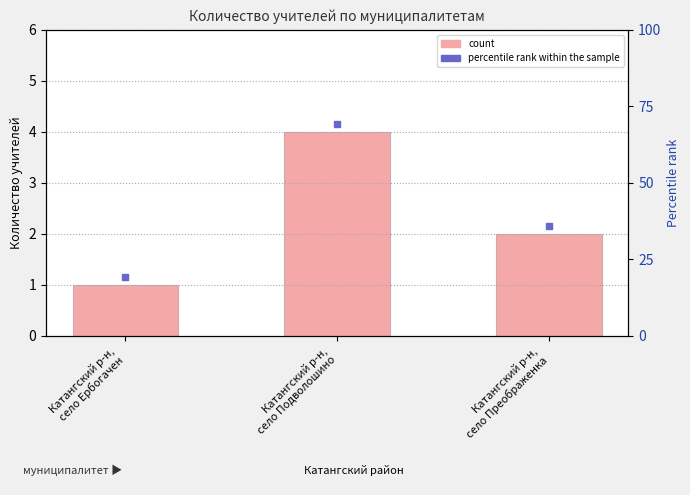

How many values are below 2?

1